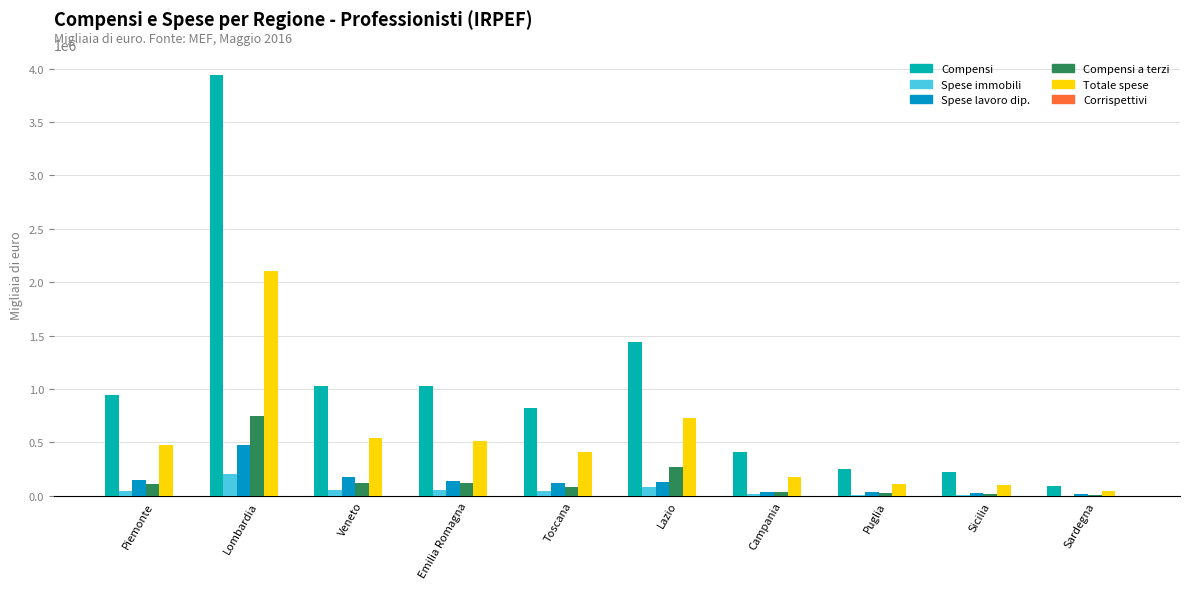

Which series has the largest total across all categories?

Compensi